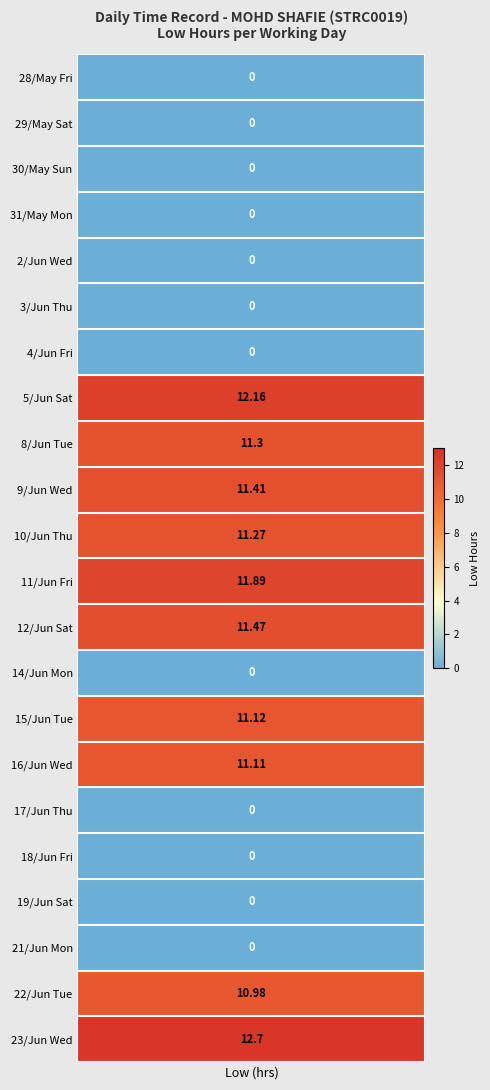

The value of 8 at Fri is 0.0. True or false?

True